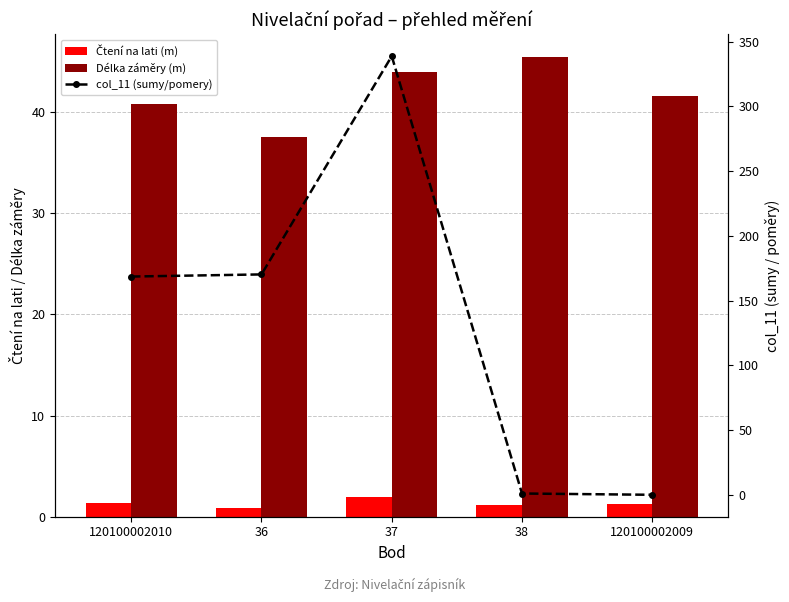

What value does the Čtení na lati (m) series have at 120100002010?

1.4